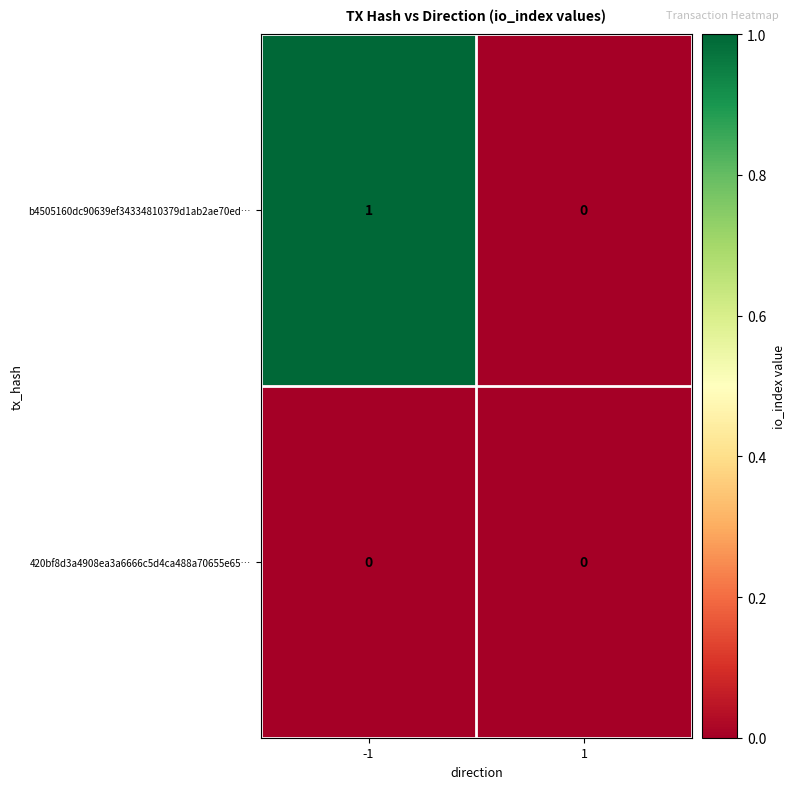

Which series changed the most between -1 and 1?

b4505160dc90639ef34334810379d1ab2ae70ed…